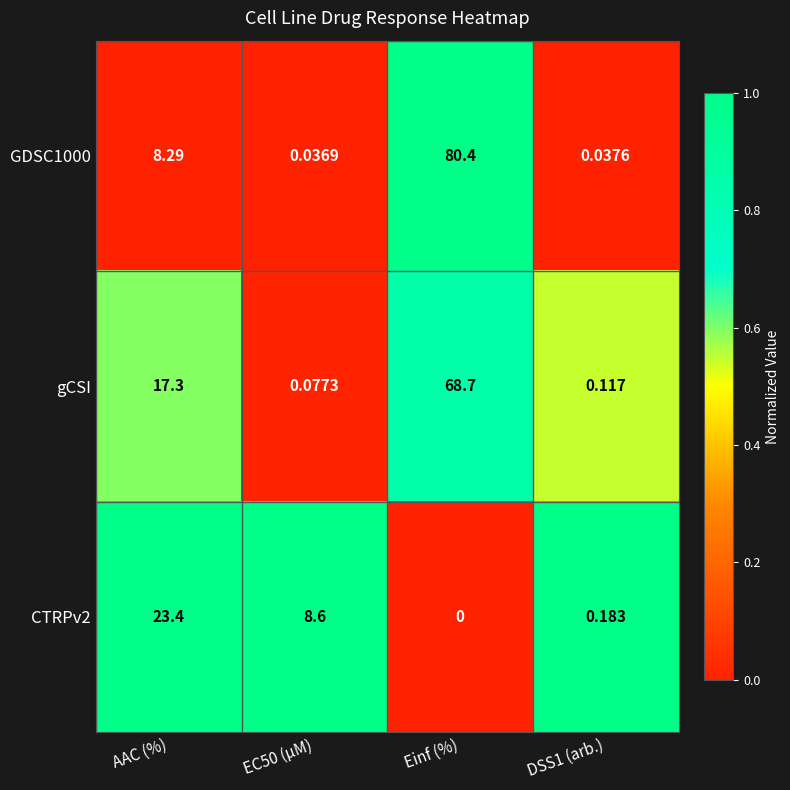

Rank the series by their maximum value, from lowest to highest.

CTRPv2, gCSI, GDSC1000